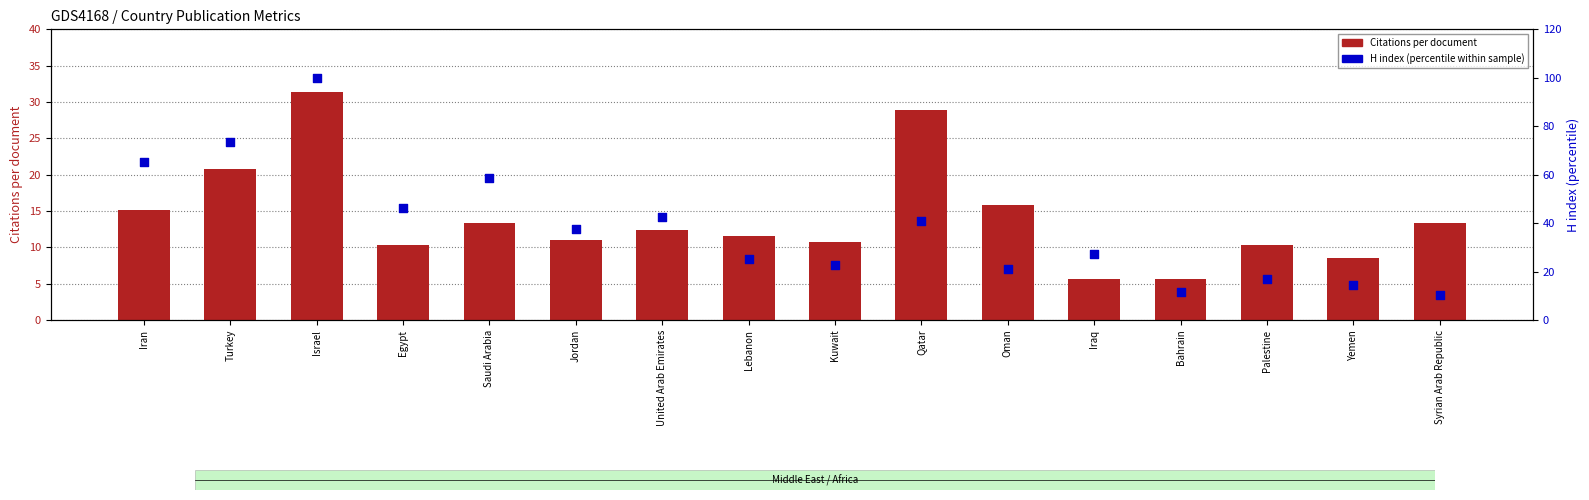

What is the total value across all series at Syrian Arab Republic?

23.7